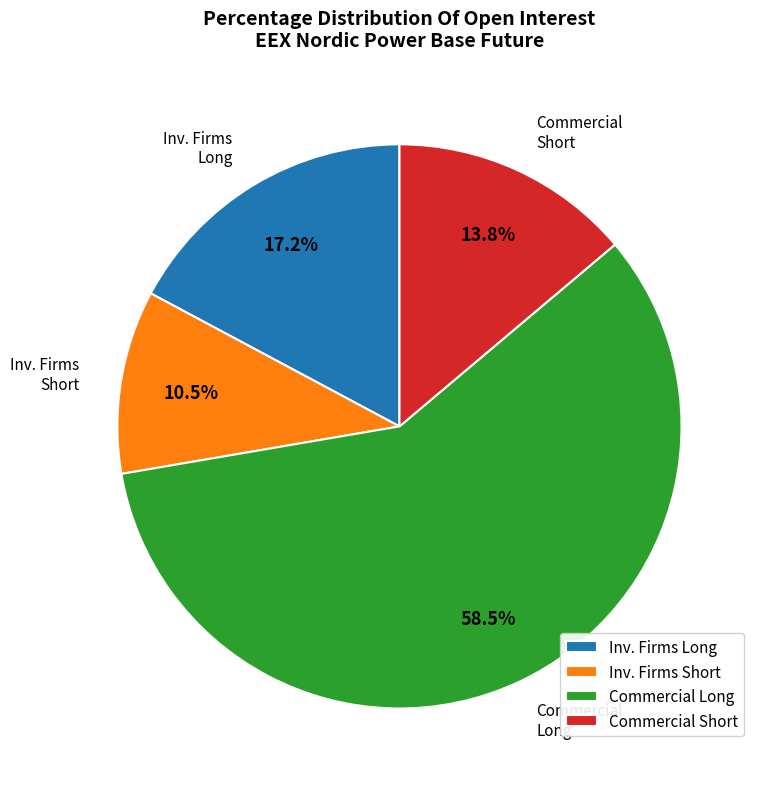

Combined, do Inv. Firms Short and Inv. Firms Long account for over 50%?

No